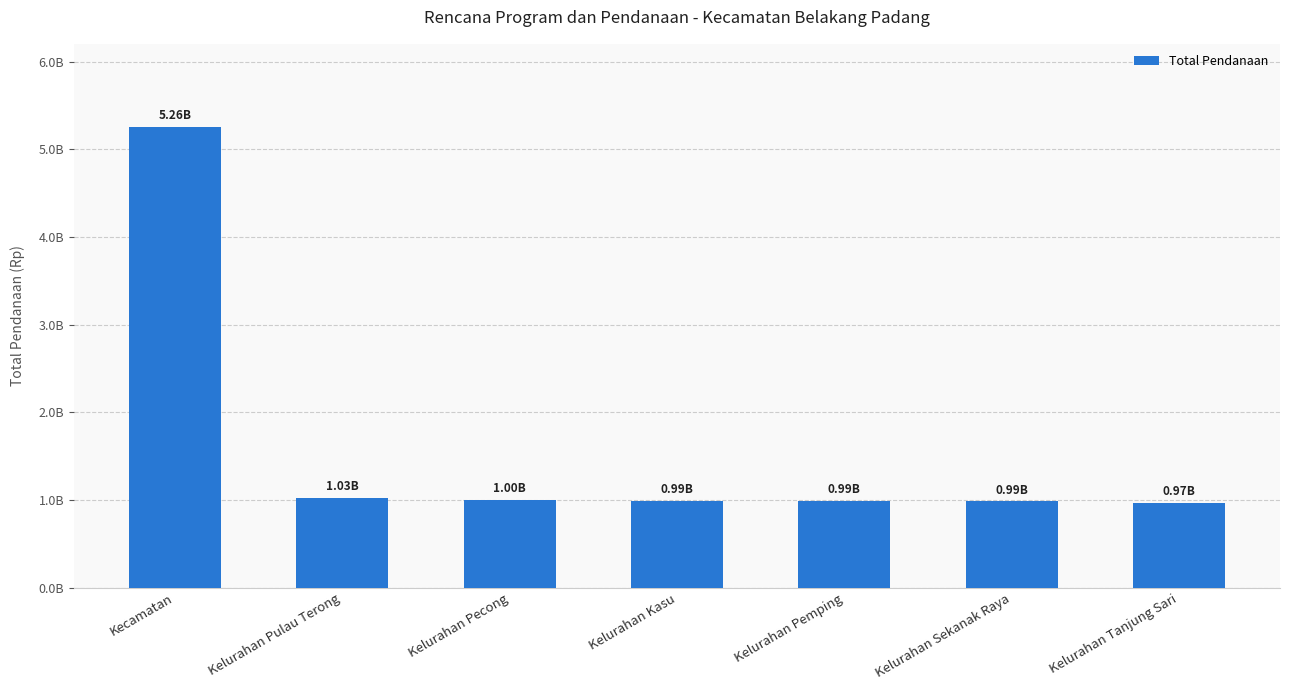

Does the chart contain any negative values?

No